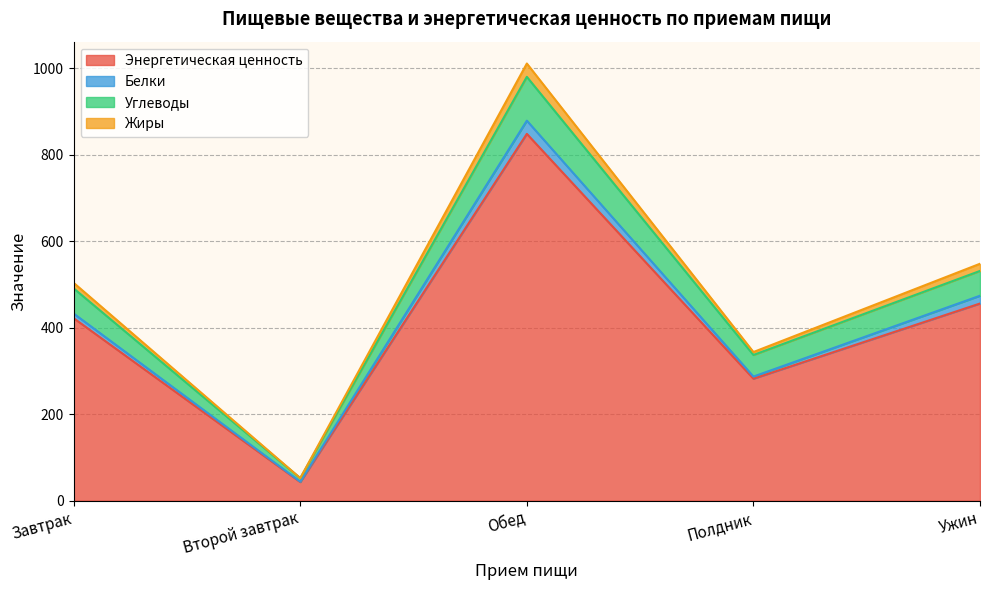

What position from the left is Завтрак?

1